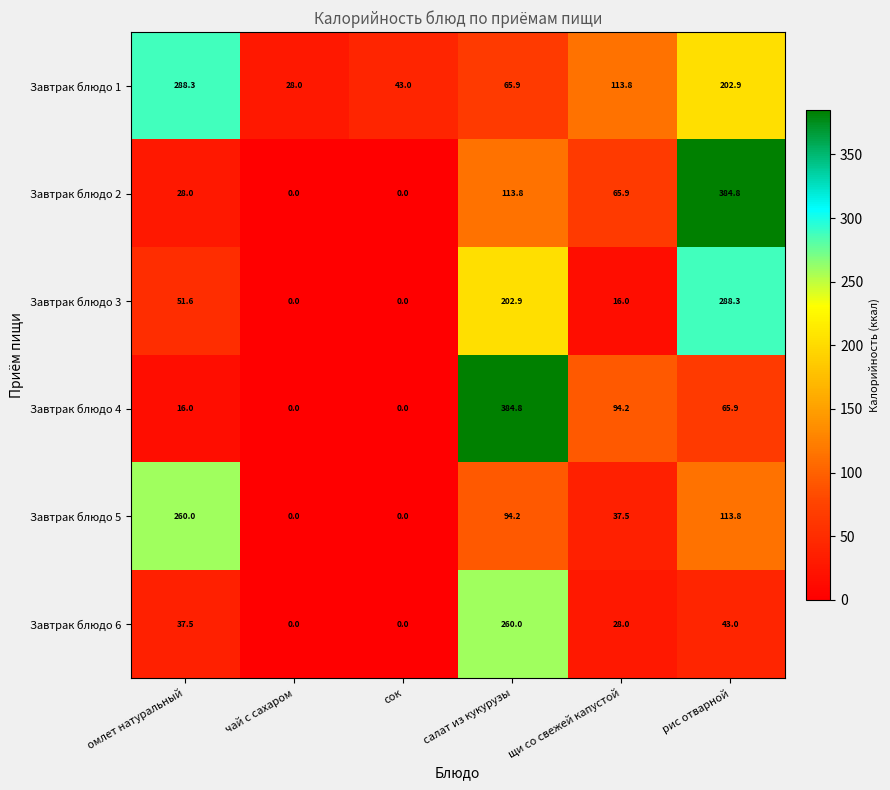

True or false: Завтрак блюдо 1 has a value of 69.6 at омлет натуральный.

False